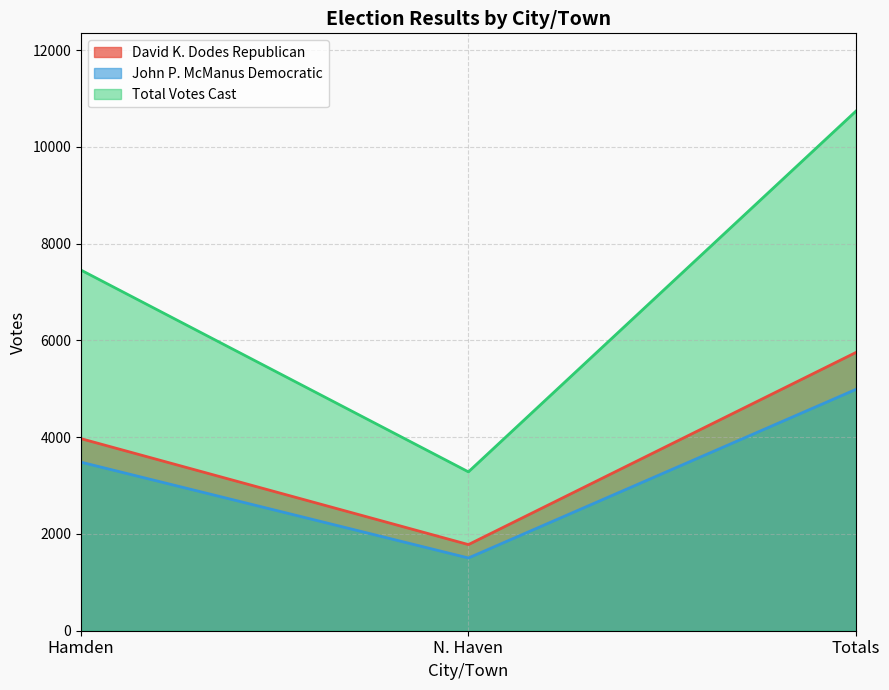

What is the sum of the David K. Dodes Republican values at Hamden and N. Haven?

5749